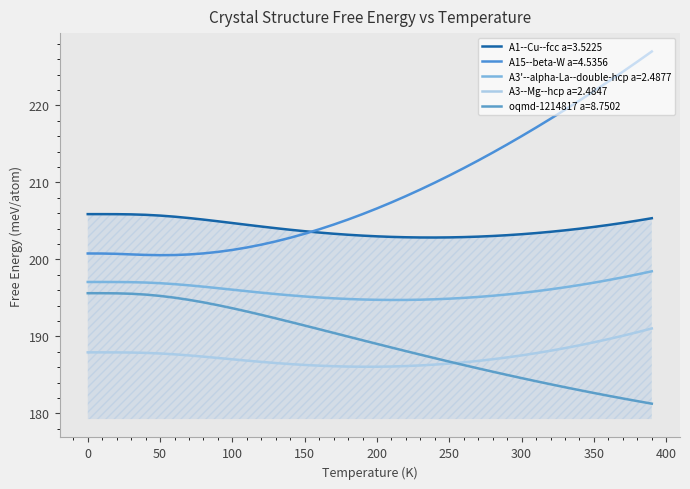

How many lines are shown in the chart?

5